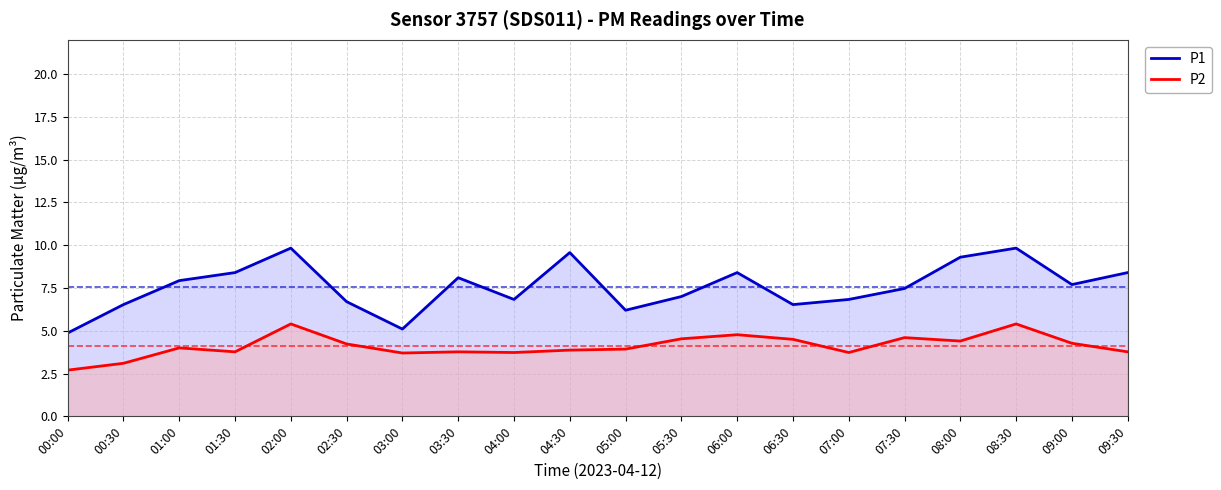

True or false: P1 has more than 1 interior local peaks.

True